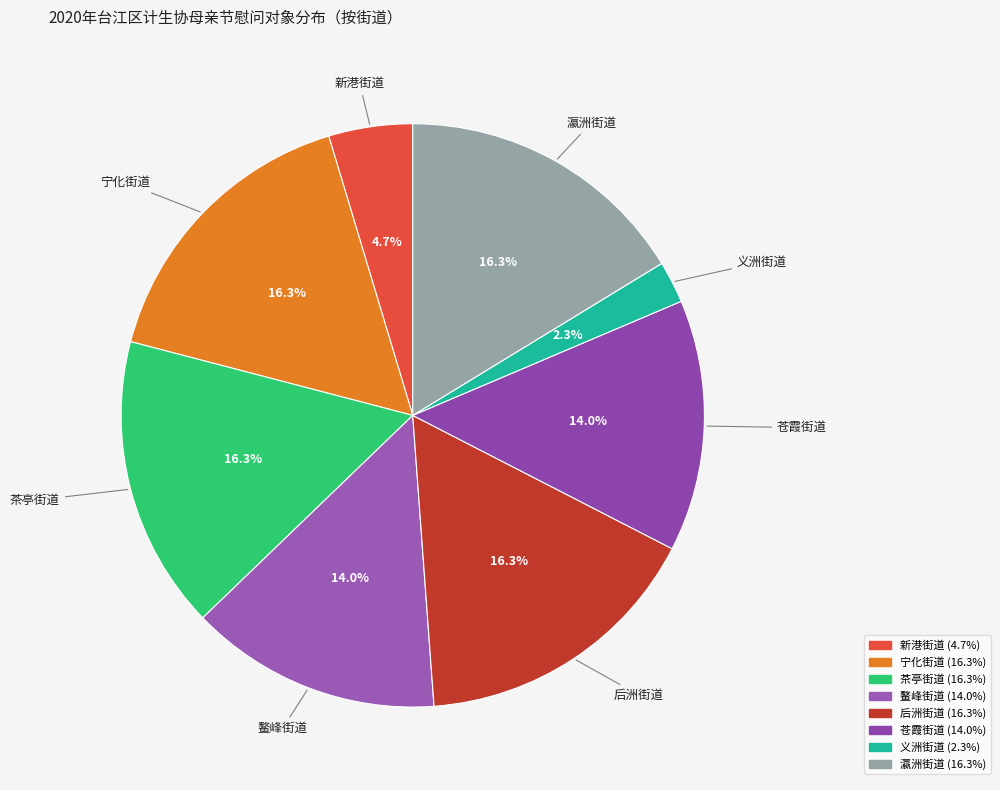

Is there any slice that represents more than half of the pie?

No